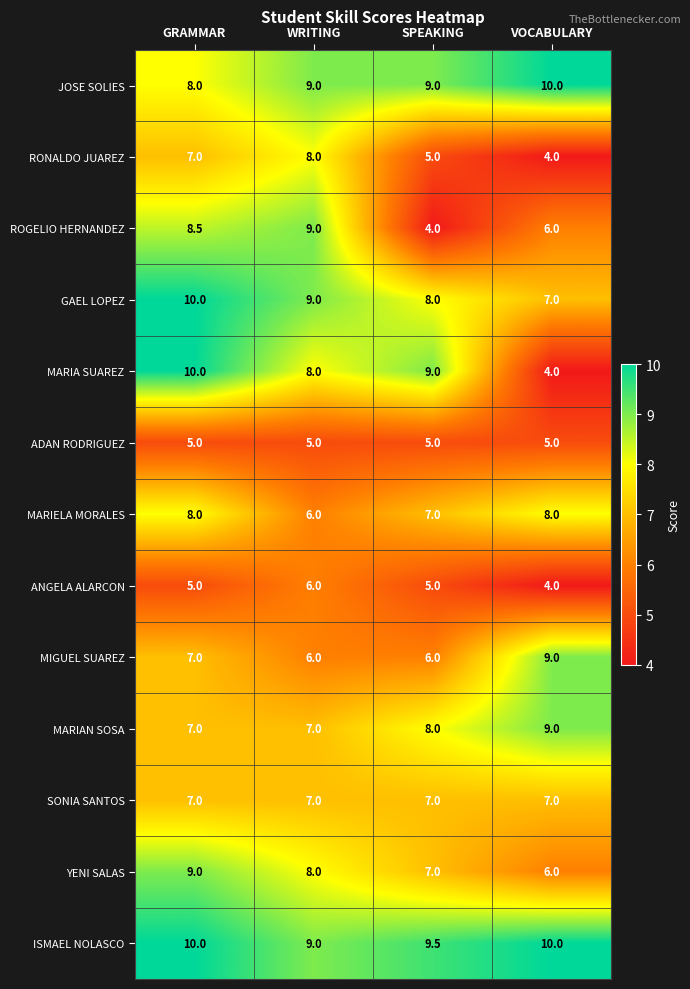

At which label does ANGELA ALARCON reach its peak?

WRITING